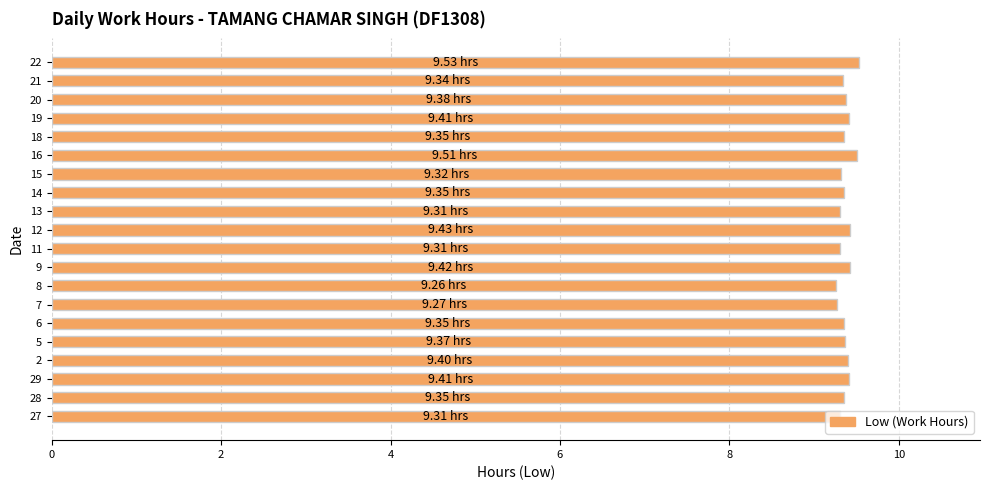

The chart shows a value of 4.8 at 8. True or false?

False